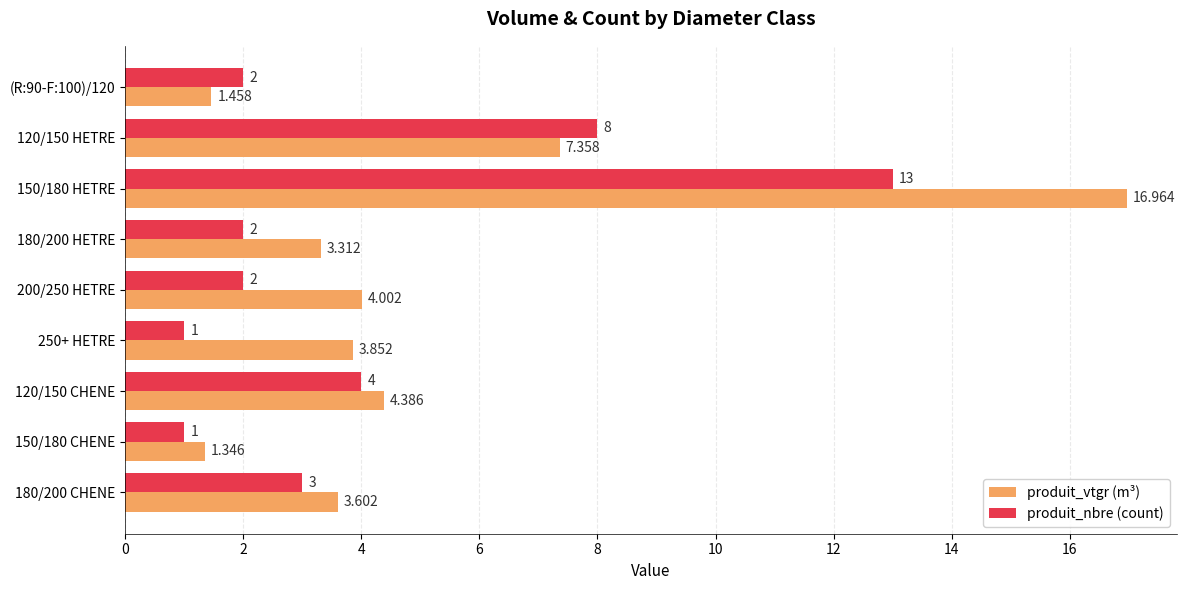

At which category does the chart reach its peak across all series?

150/180 HETRE